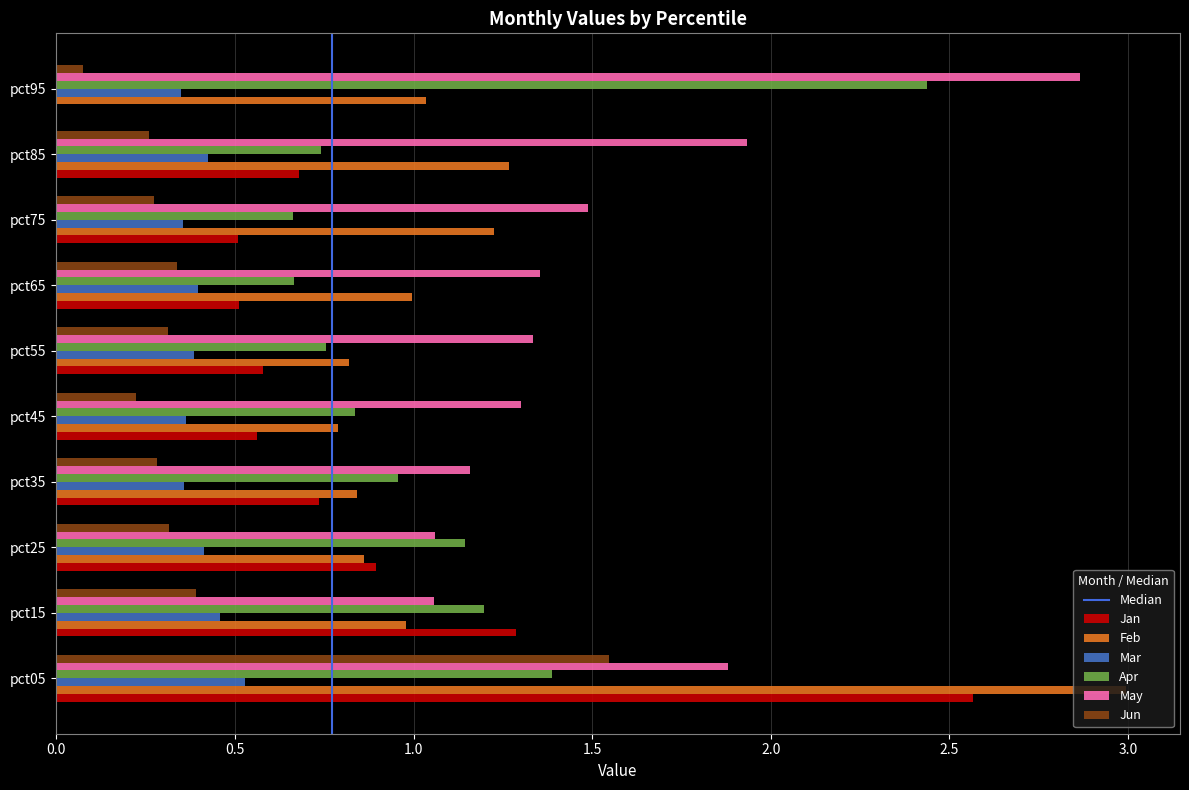

The value of Apr at pct85 is 1.1. True or false?

False